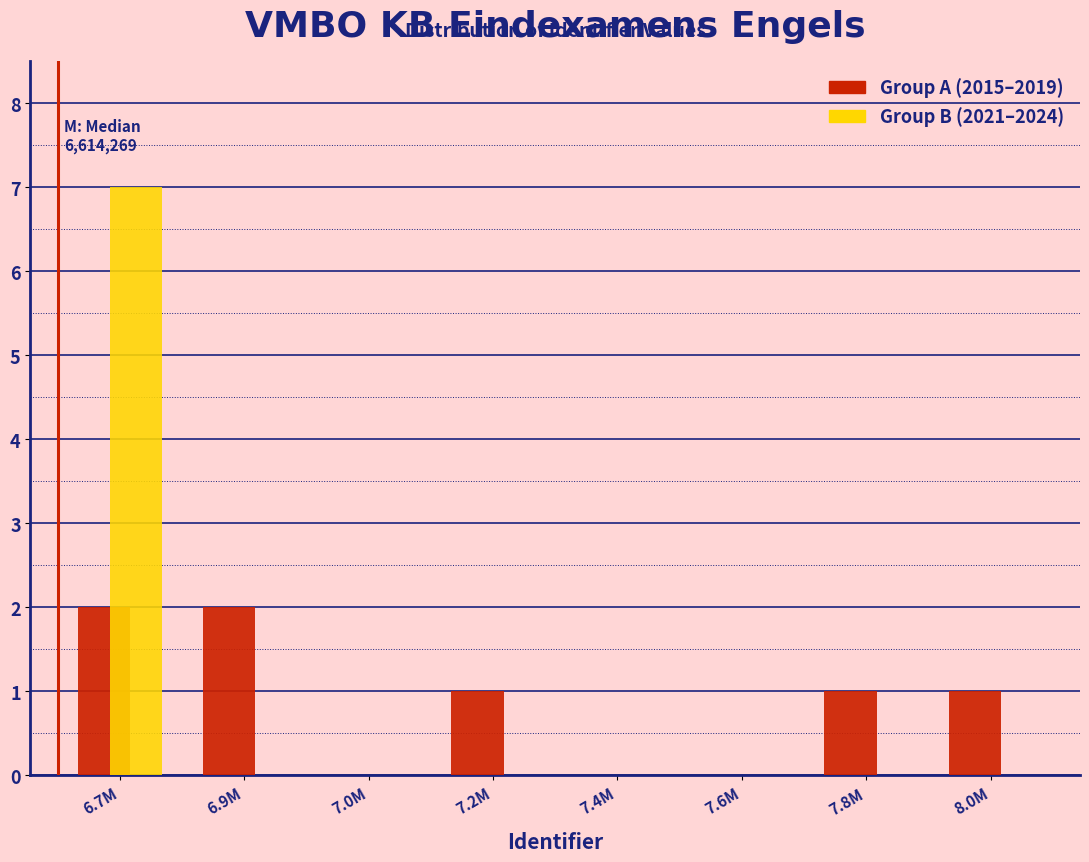

Reading left to right, extract all data points from this chart.

Group A (2015–2019): 6.7M=2	6.9M=2	7.0M=0	7.2M=1	7.4M=0	7.6M=0	7.8M=1	8.0M=1
Group B (2021–2024): 6.7M=7	6.9M=0	7.0M=0	7.2M=0	7.4M=0	7.6M=0	7.8M=0	8.0M=0